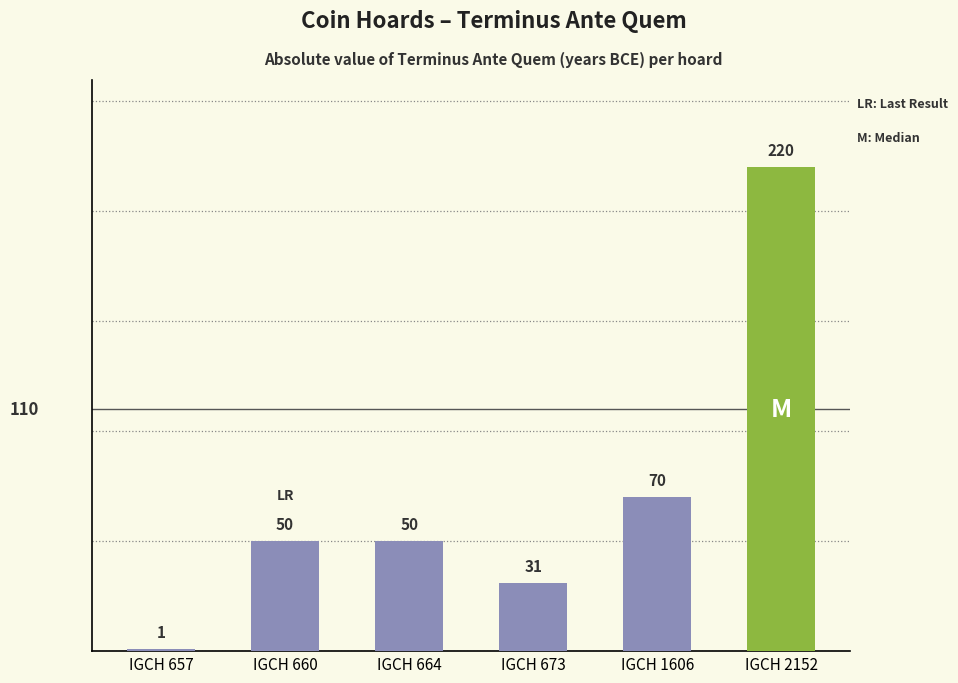

What is the change in value from IGCH 664 to IGCH 2152?

+170